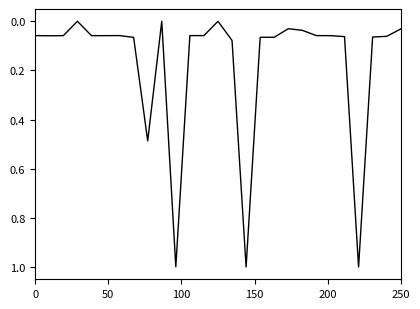

What is the difference between the maximum and minimum values?

1.0